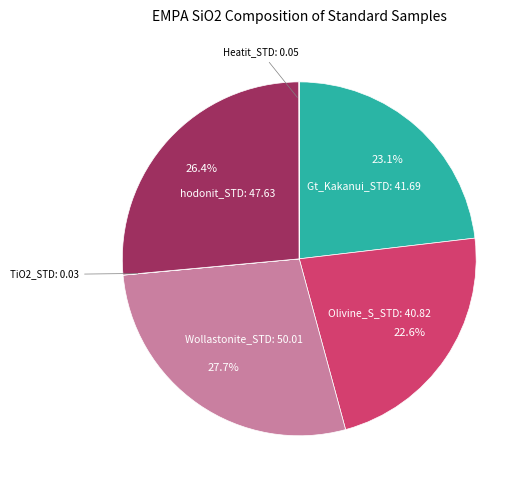

Is there a majority slice in this chart?

No